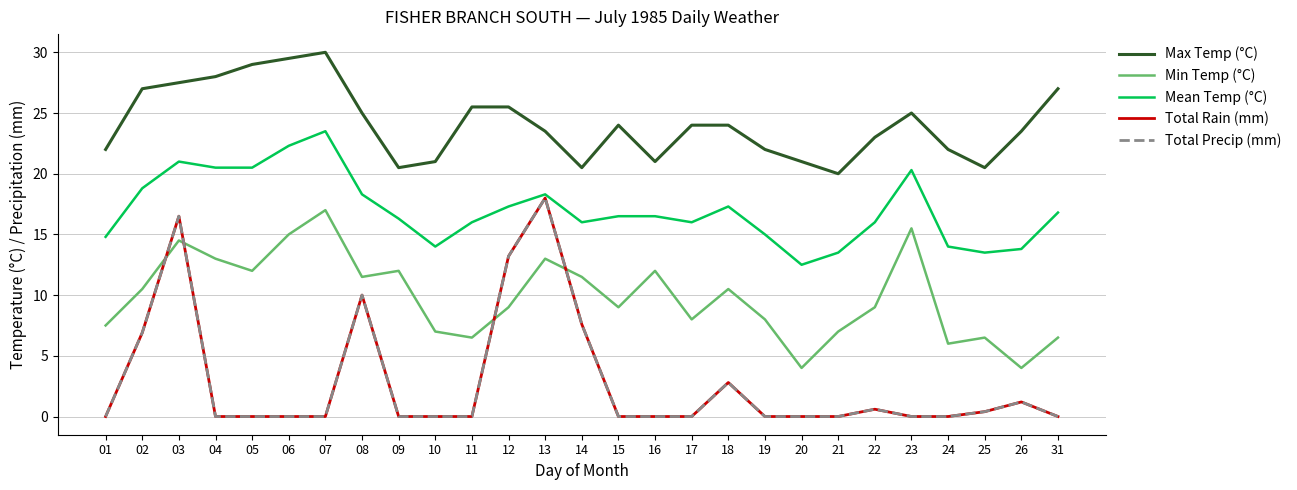

Reading left to right, list all the values displayed in this chart.

Max Temp (°C): 01=22.0	02=27.0	03=27.5	04=28.0	05=29.0	06=29.5	07=30.0	08=25.0	09=20.5	10=21.0	11=25.5	12=25.5	13=23.5	14=20.5	15=24.0	16=21.0	17=24.0	18=24.0	19=22.0	20=21.0	21=20.0	22=23.0	23=25.0	24=22.0	25=20.5	26=23.5	31=27.0
Min Temp (°C): 01=7.5	02=10.5	03=14.5	04=13.0	05=12.0	06=15.0	07=17.0	08=11.5	09=12.0	10=7.0	11=6.5	12=9.0	13=13.0	14=11.5	15=9.0	16=12.0	17=8.0	18=10.5	19=8.0	20=4.0	21=7.0	22=9.0	23=15.5	24=6.0	25=6.5	26=4.0	31=6.5
Mean Temp (°C): 01=14.8	02=18.8	03=21.0	04=20.5	05=20.5	06=22.3	07=23.5	08=18.3	09=16.3	10=14.0	11=16.0	12=17.3	13=18.3	14=16.0	15=16.5	16=16.5	17=16.0	18=17.3	19=15.0	20=12.5	21=13.5	22=16.0	23=20.3	24=14.0	25=13.5	26=13.8	31=16.8
Total Rain (mm): 01=0.0	02=6.9	03=16.5	04=0.0	05=0.0	06=0.0	07=0.0	08=10.0	09=0.0	10=0.0	11=0.0	12=13.2	13=18.0	14=7.6	15=0.0	16=0.0	17=0.0	18=2.8	19=0.0	20=0.0	21=0.0	22=0.6	23=0.0	24=0.0	25=0.4	26=1.2	31=0.0
Total Precip (mm): 01=0.0	02=6.9	03=16.5	04=0.0	05=0.0	06=0.0	07=0.0	08=10.0	09=0.0	10=0.0	11=0.0	12=13.2	13=18.0	14=7.6	15=0.0	16=0.0	17=0.0	18=2.8	19=0.0	20=0.0	21=0.0	22=0.6	23=0.0	24=0.0	25=0.4	26=1.2	31=0.0